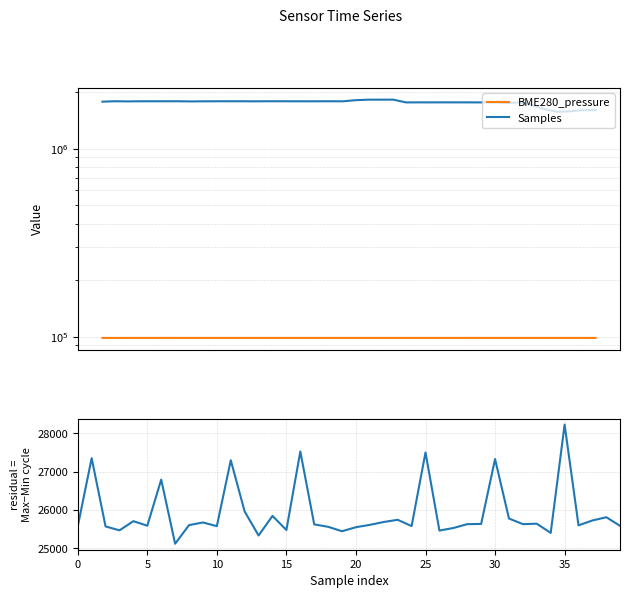

How many distinct data groups are displayed?

3